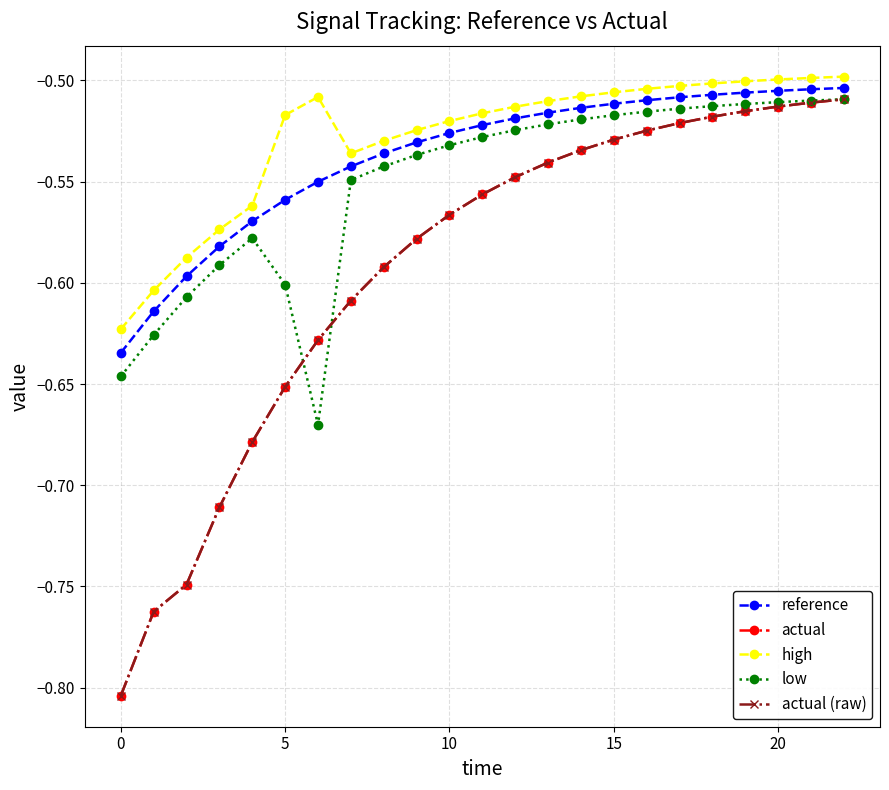

True or false: high and low intersect in this chart.

False